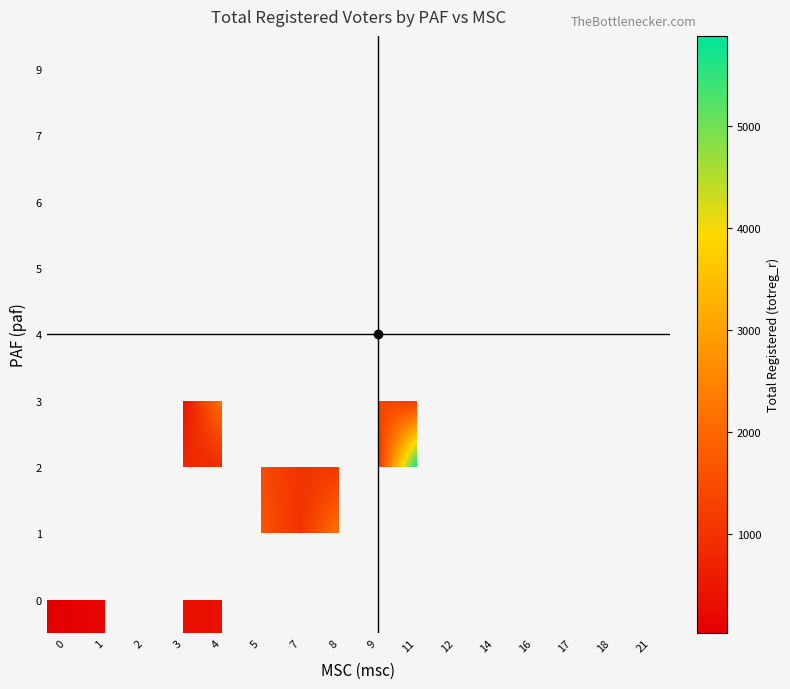

Which series has the widest spread of values?

row_0